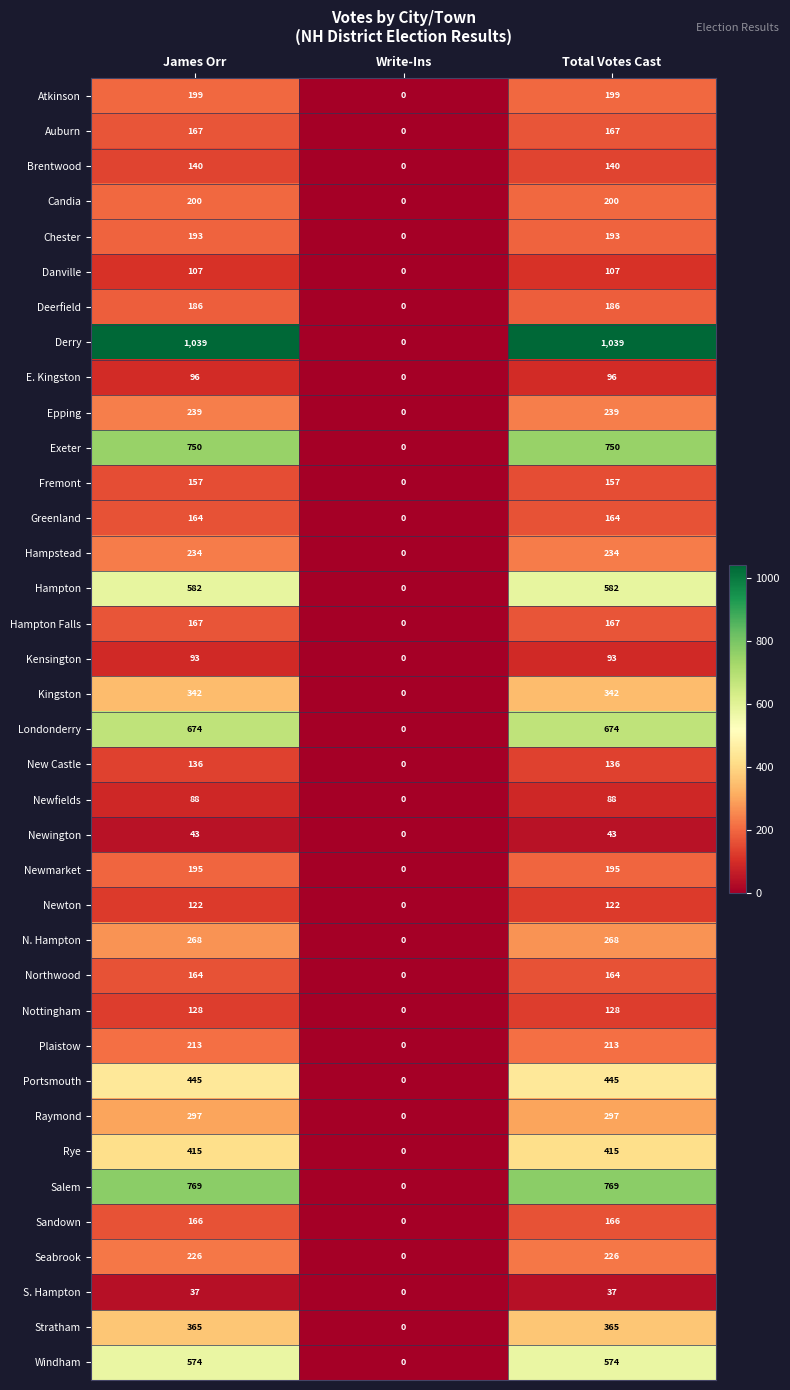

What is the difference between the highest and lowest values at James Orr?

1002